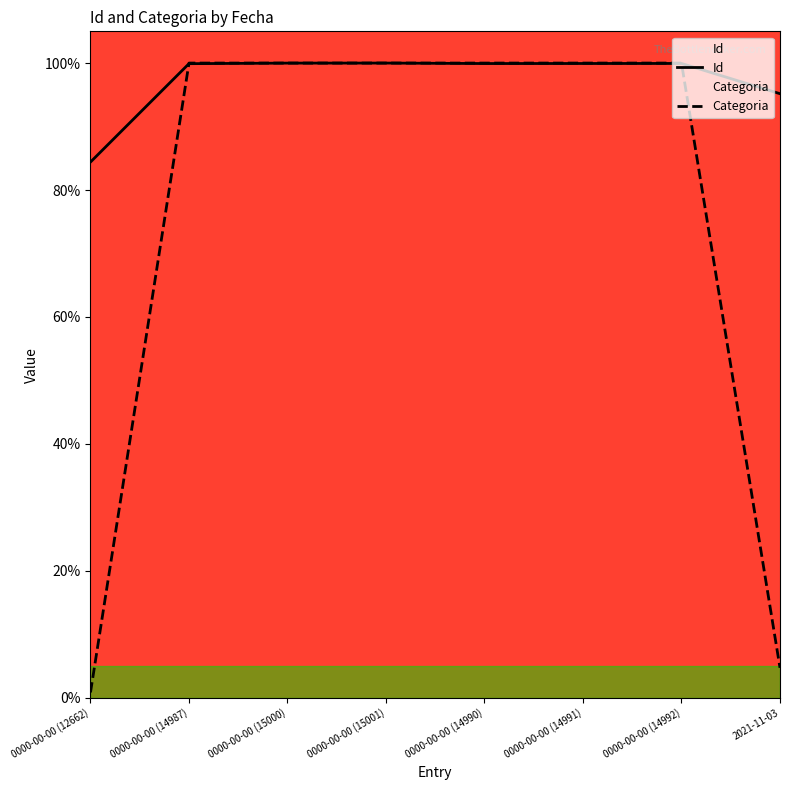

How many data points in Id are less than 99?

2